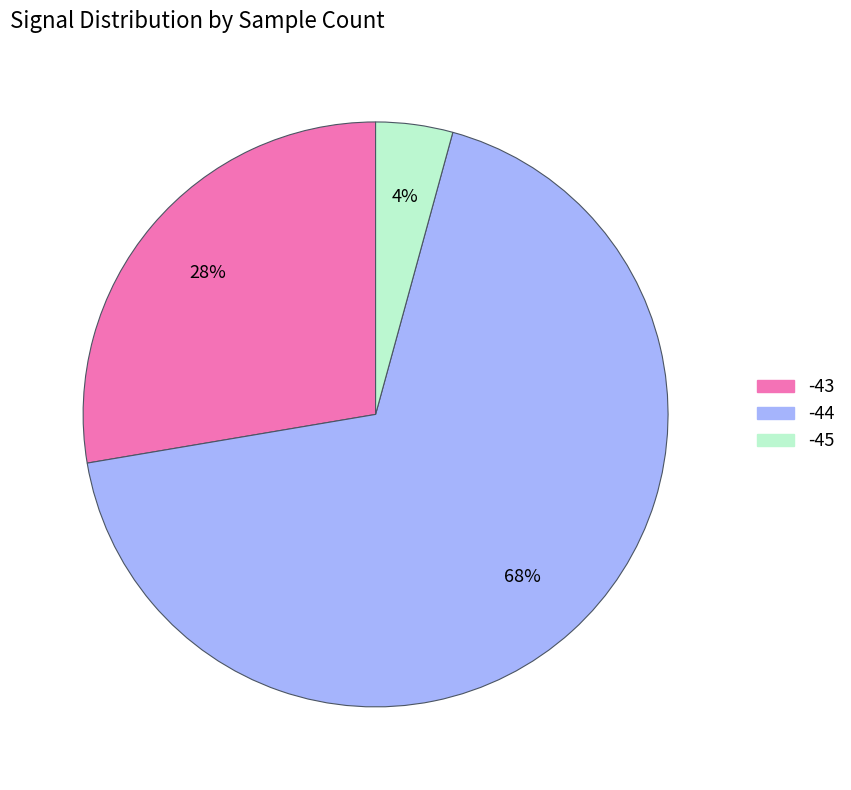

How many slices are in this pie chart?

3